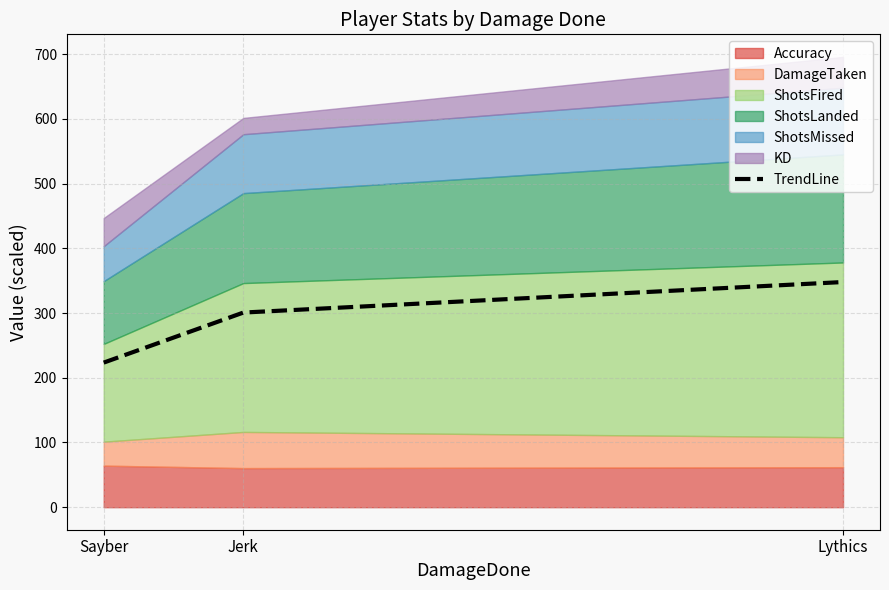

Rank the categories by value from lowest to highest.

Sayber, Jerk, Lythics